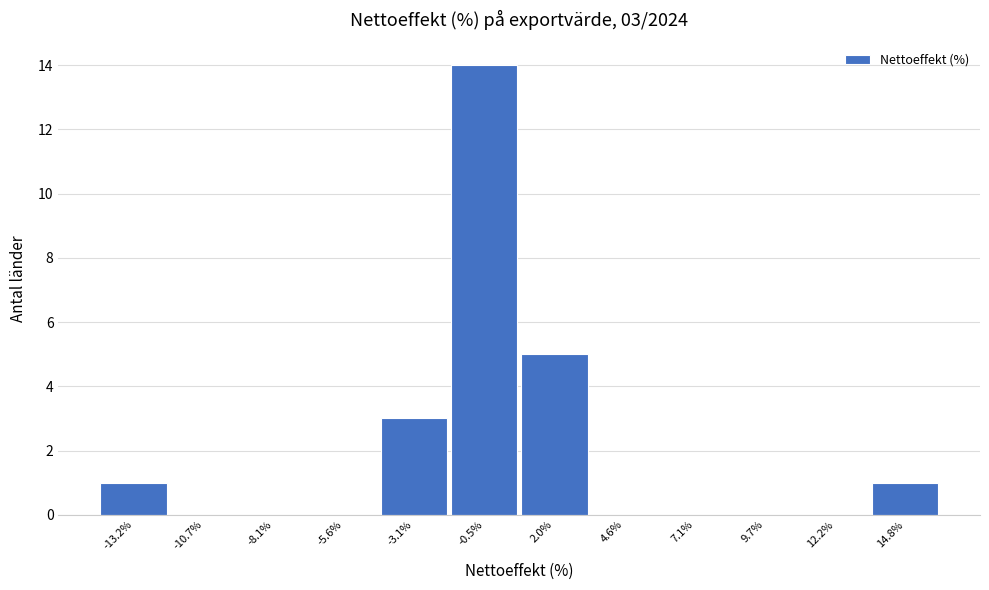

Which range on the x-axis has the tallest bar?

-2.0 to 1.0